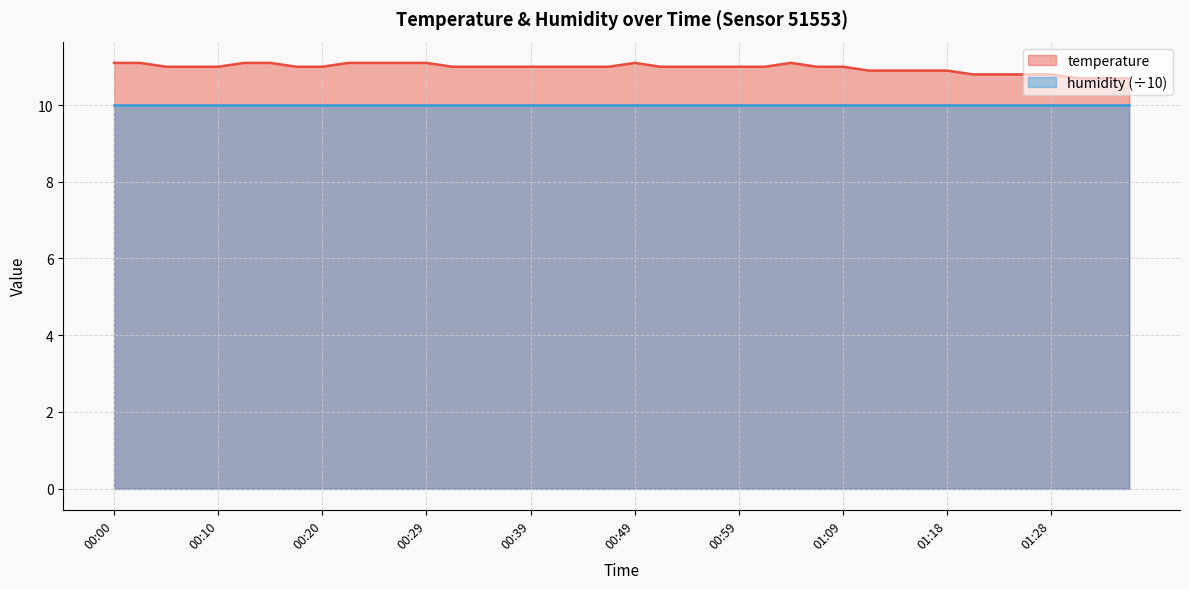

What is the difference between the maximum and minimum values?

0.4